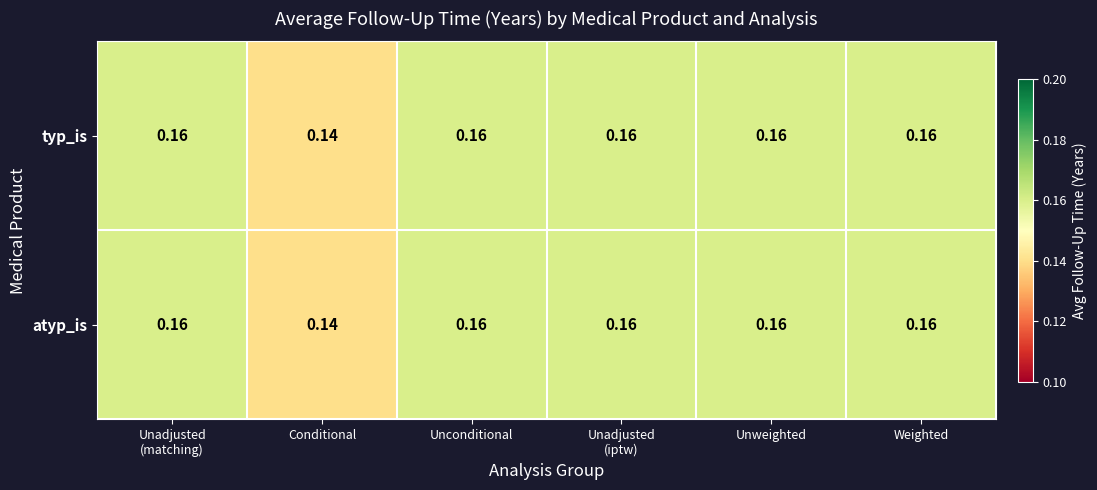

Which label corresponds to the smallest value in the chart?

Conditional